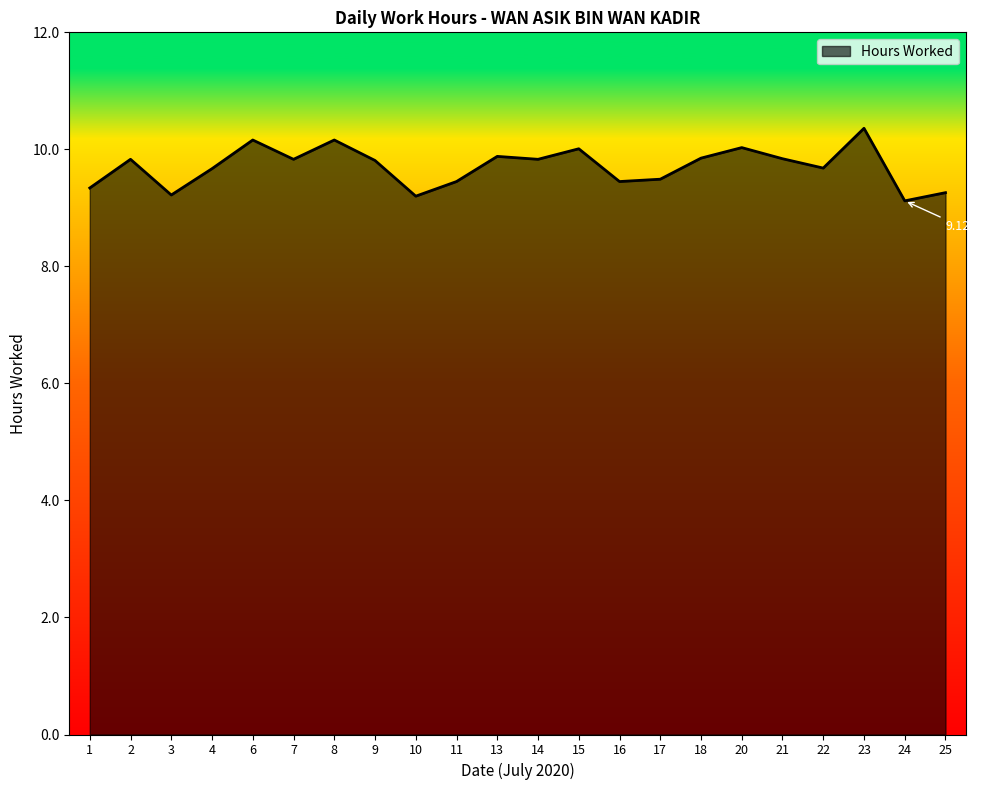

True or false: there are more than 0 points higher than both neighbors.

True